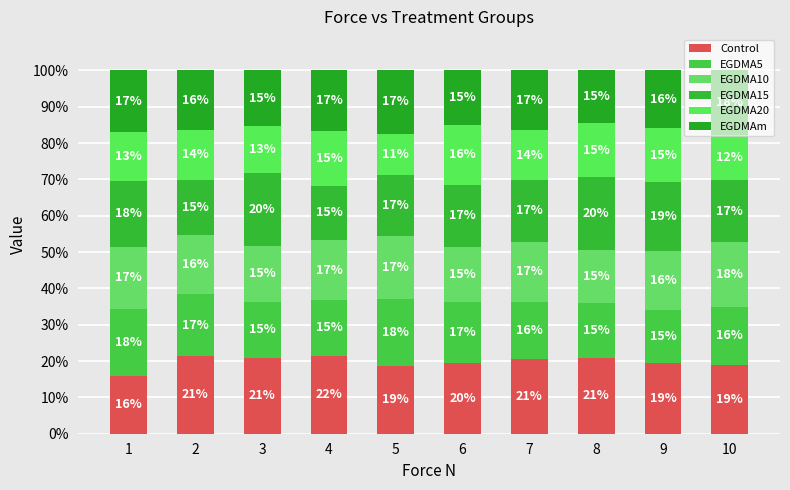

Which series has the largest total across all categories?

Control